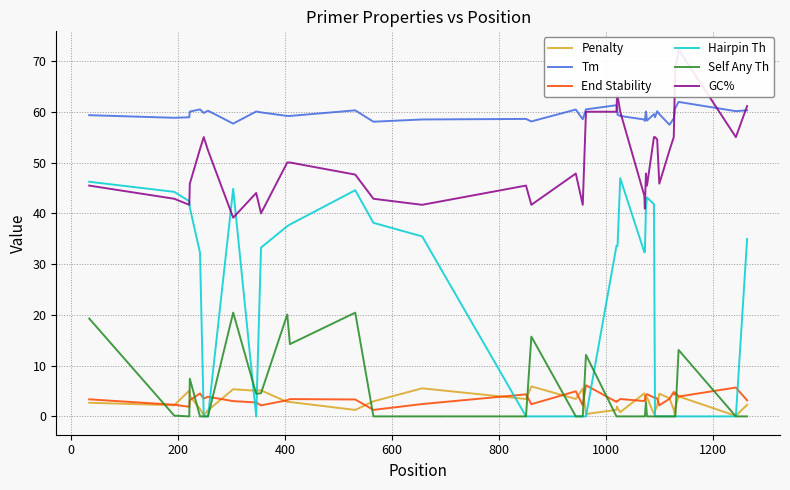

Does the chart display data point markers on the line(s)?

No